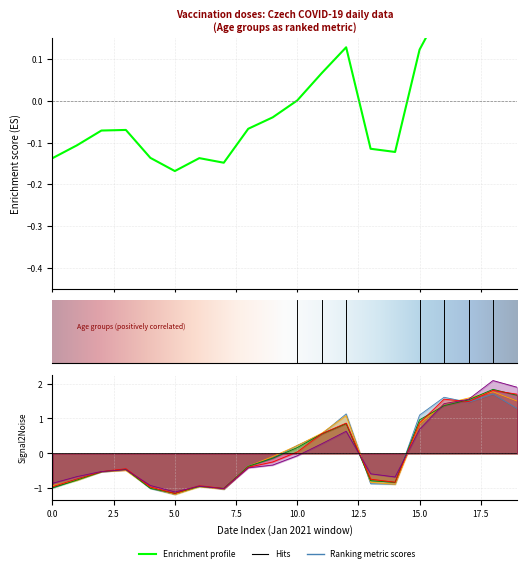

Between 01.01.2021 and 07.01.2021, which series saw the biggest shift?

50-54